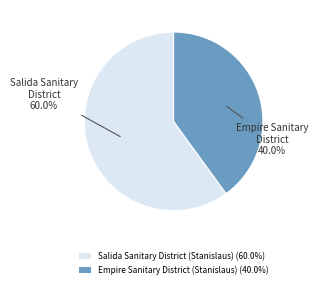

Count the number of slices in the pie.

2